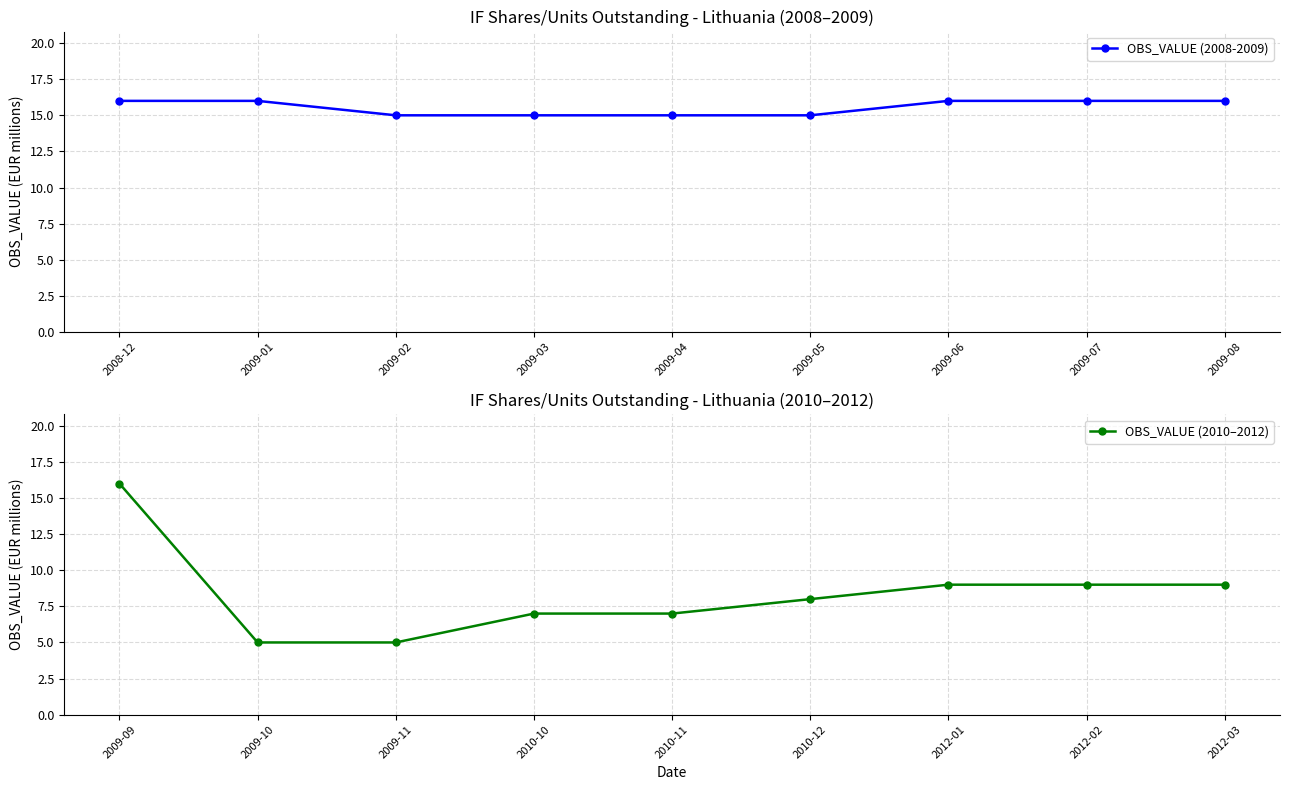

What is the value of the OBS_VALUE (2008-2009) point at the 8th from the left?

16